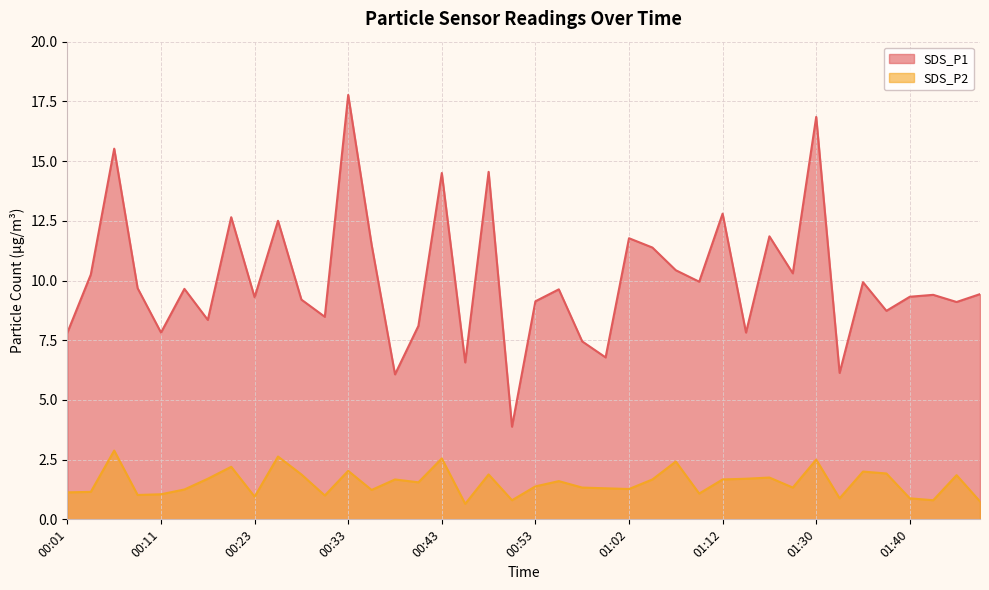

Does the chart display data point markers on the line(s)?

No